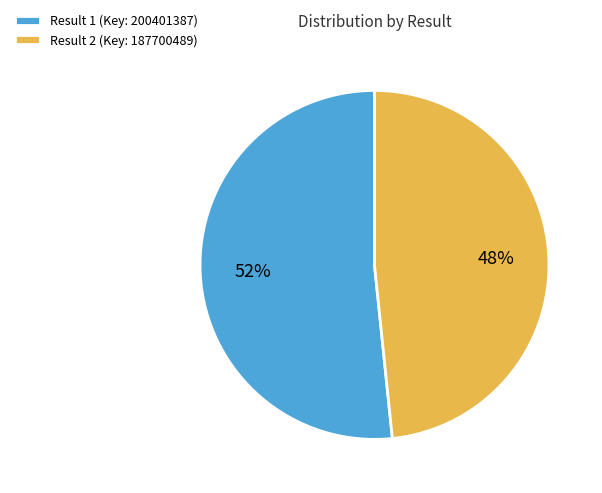

Which slice is the largest?

Result 1 (Key: 200401387)